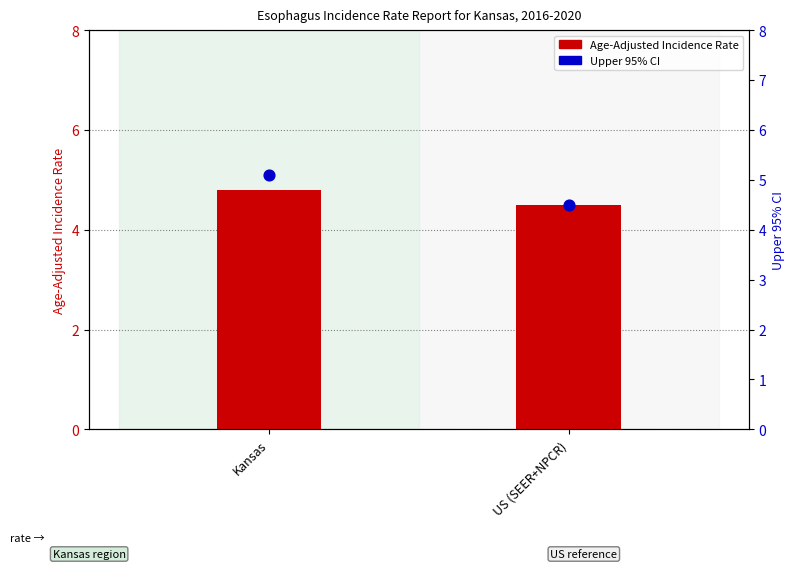

At how many categories does at least one series exceed 5?

1